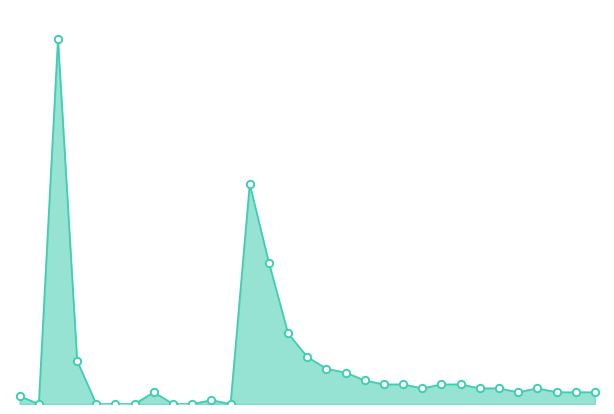

How many lines are shown in the chart?

1